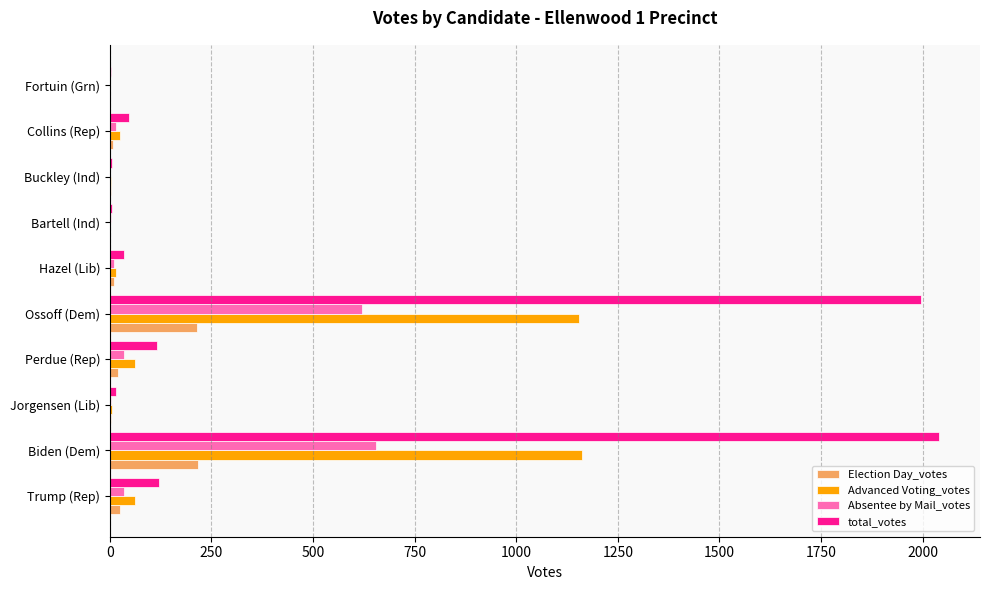

Which series has the largest total across all categories?

total_votes